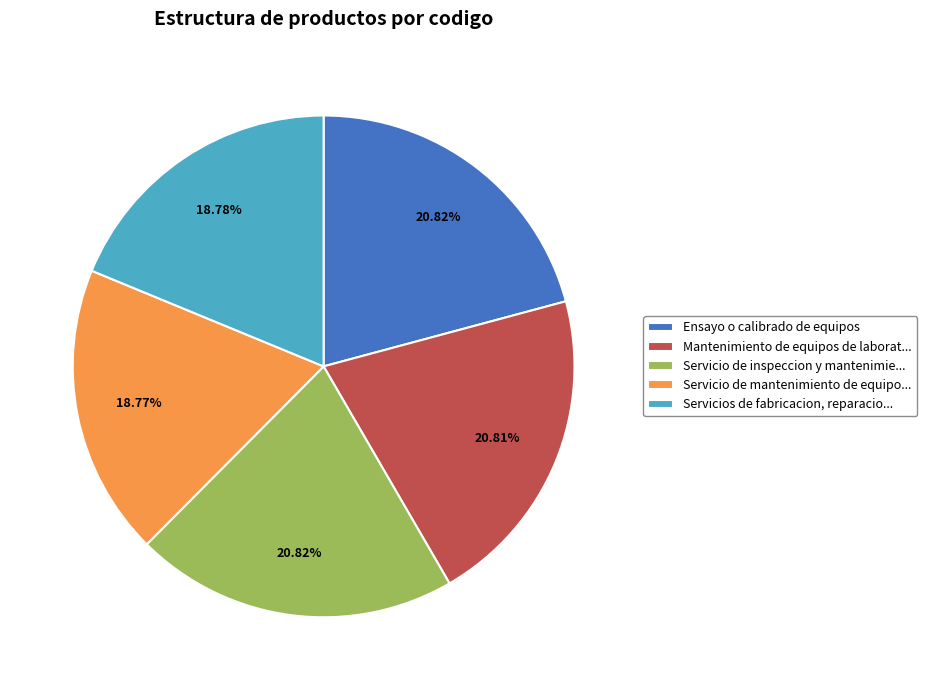

How many slices are in this pie chart?

5